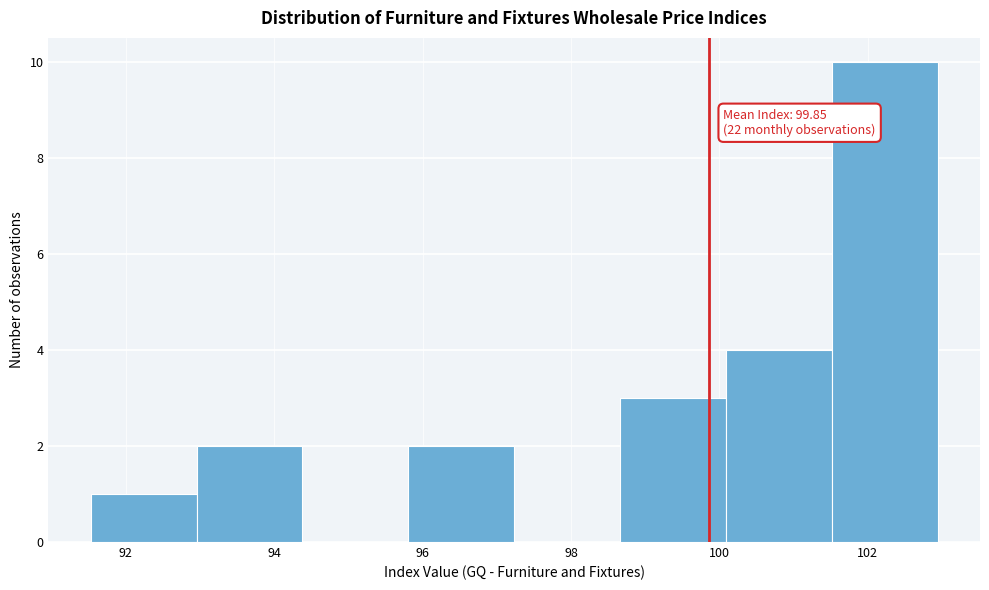

Which range on the x-axis has the tallest bar?

101.6 to 103.0